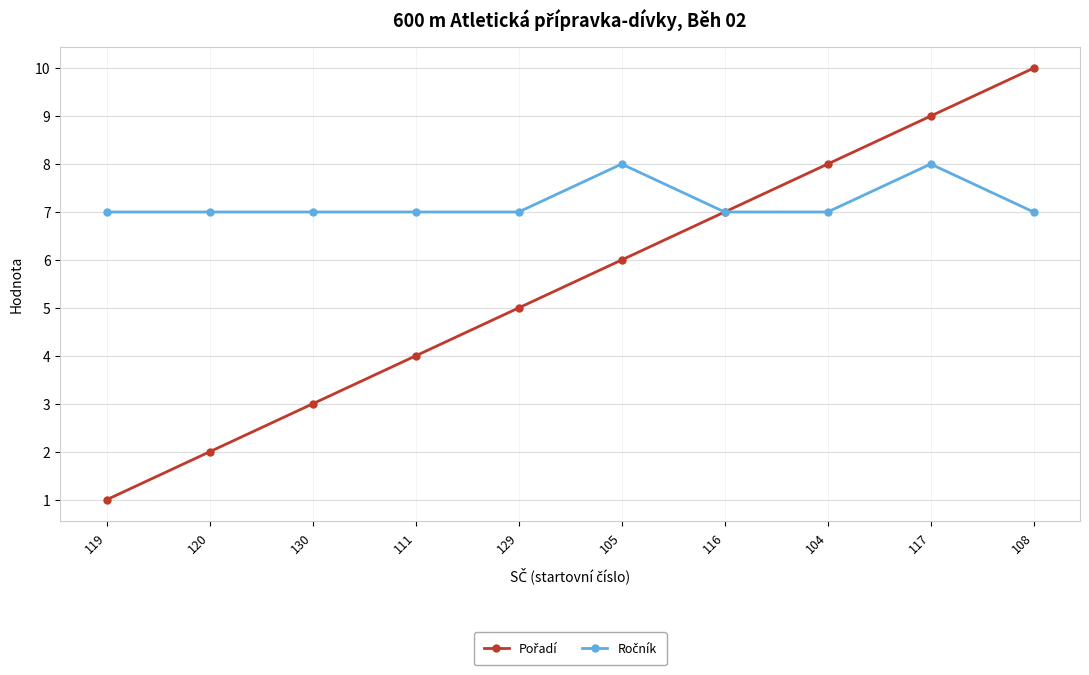

What is the greatest value displayed?

10